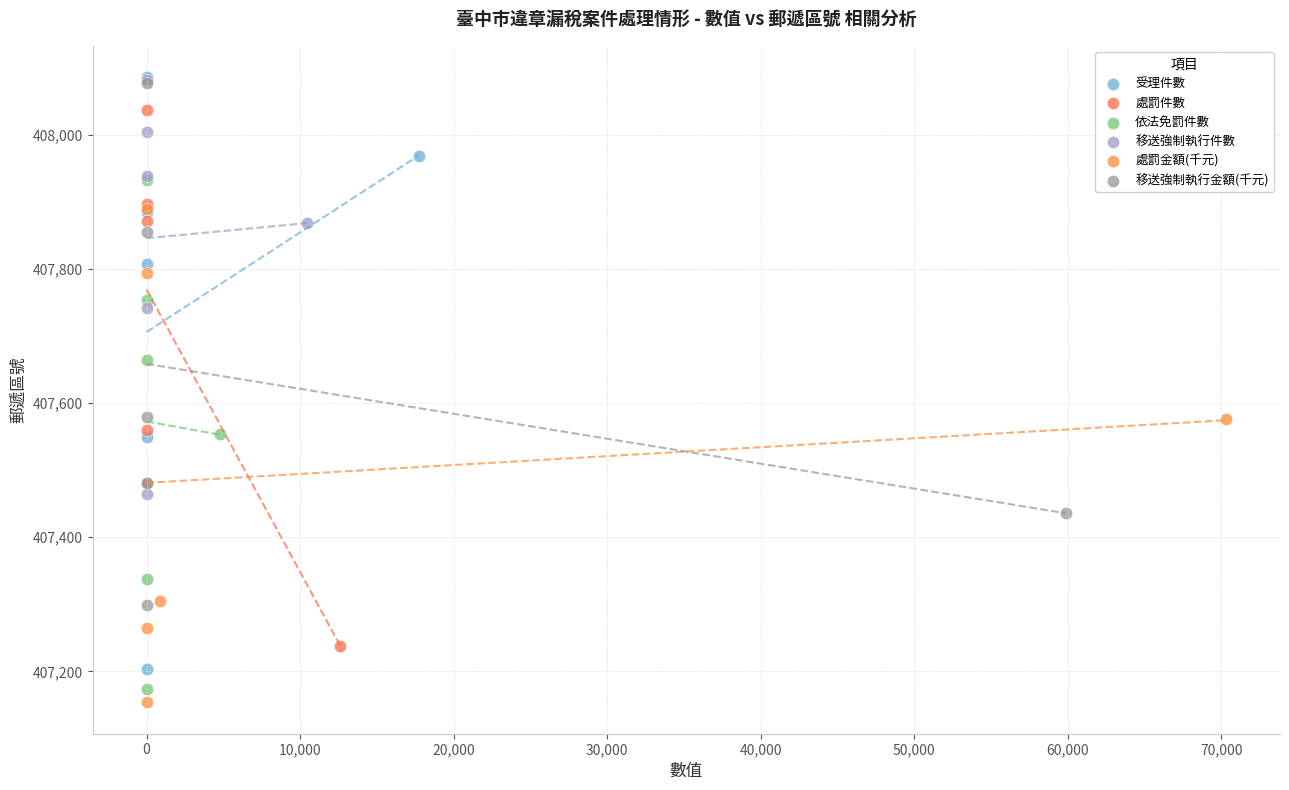

Which series has the widest spread of Y values?

受理件數